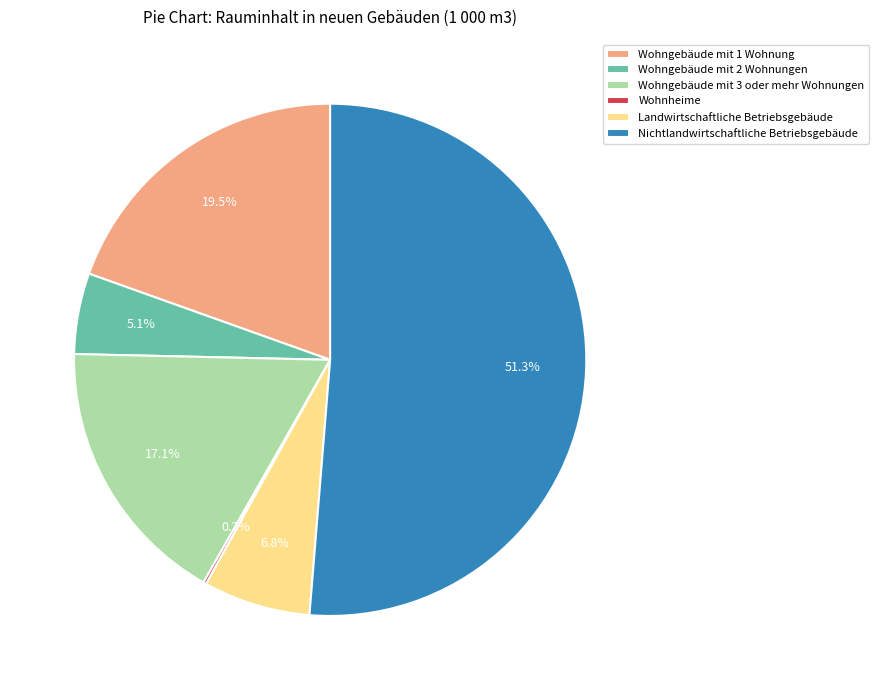

True or false: Nichtlandwirtschaftliche Betriebsgebäude accounts for 64% of the total.

False